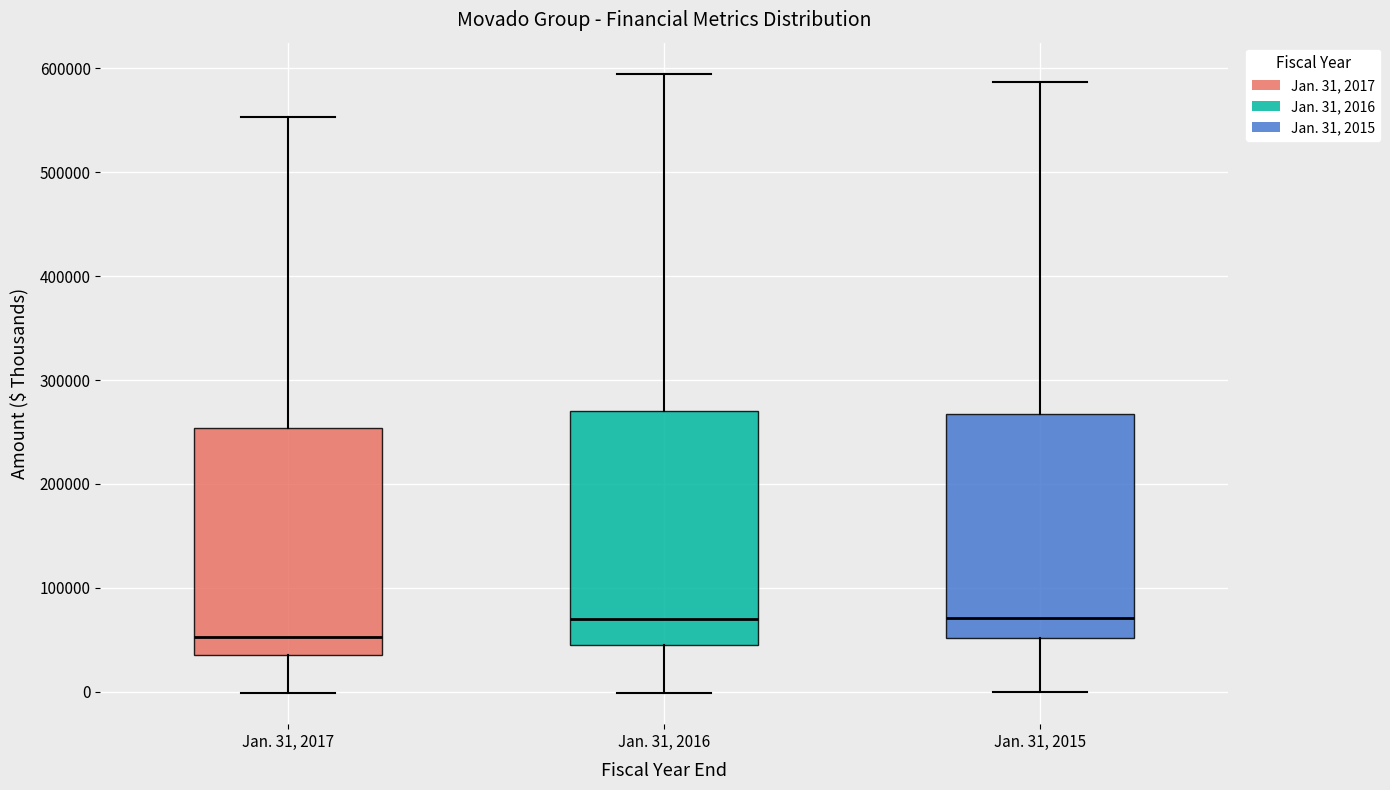

Reading left to right, transcribe this box plot: for each box, give where its median line is, the range the box spans, and where its two whiskers end, as read against the y-axis. The values are not printed on the chart, so give them approximately, as read against the axis.

Jan. 31, 2017: median 50000, box 40000 to 250000, whiskers 0 to 550000
Jan. 31, 2016: median 70000, box 50000 to 270000, whiskers 0 to 590000
Jan. 31, 2015: median 70000, box 50000 to 270000, whiskers 0 to 590000